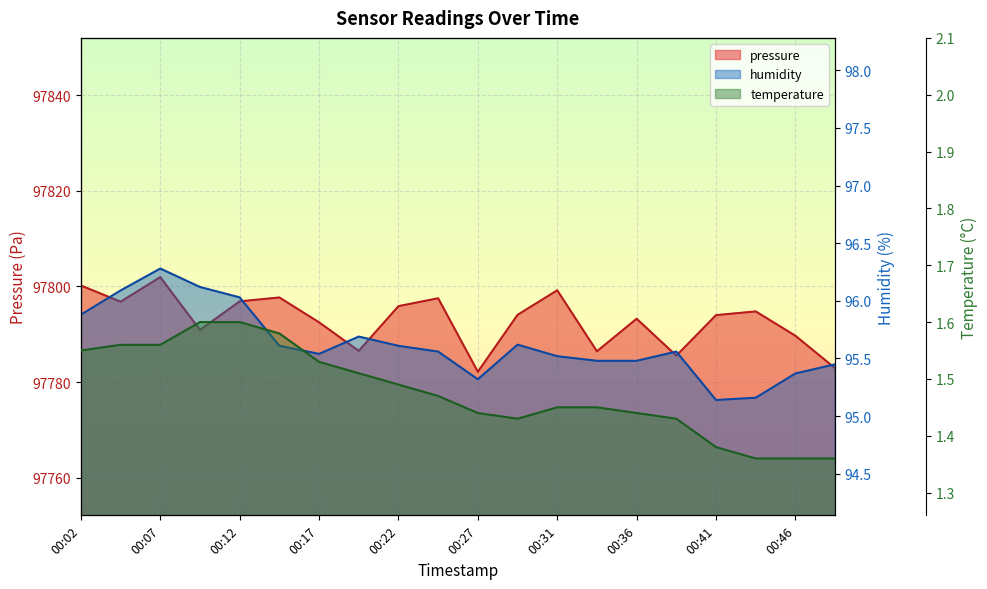

Rank the categories by temperature value from lowest to highest.

00:44, 00:46, 00:49, 00:41, 00:29, 00:39, 00:27, 00:36, 00:31, 00:34, 00:24, 00:22, 00:19, 00:17, 00:02, 00:04, 00:07, 00:14, 00:09, 00:12